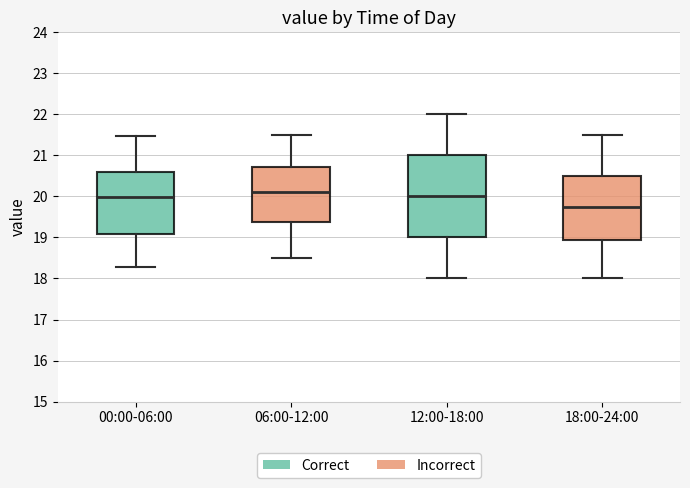

Reading left to right, read every box against the y-axis: the position of its median line, the range the box covers, and the ends of its whiskers. The values are not printed on the chart, so give them approximately, as read against the axis.

00:00-06:00: median 20.0, box 19.1 to 20.6, whiskers 18.3 to 21.5
06:00-12:00: median 20.1, box 19.4 to 20.7, whiskers 18.5 to 21.5
12:00-18:00: median 20.0, box 19.0 to 21.0, whiskers 18.0 to 22.0
18:00-24:00: median 19.8, box 18.9 to 20.5, whiskers 18.0 to 21.5